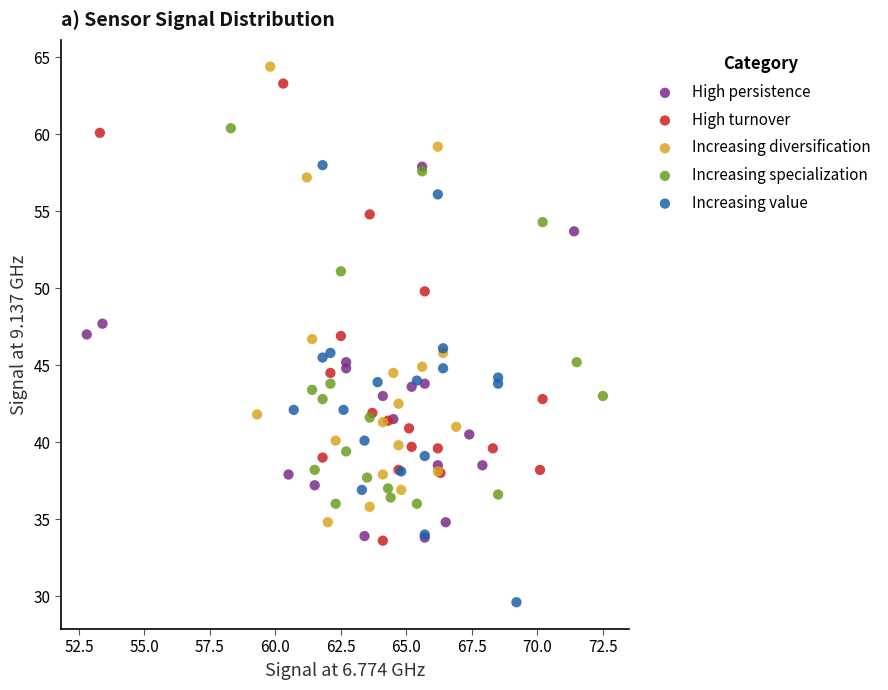

Which series contains the lowest Y value?

Increasing value